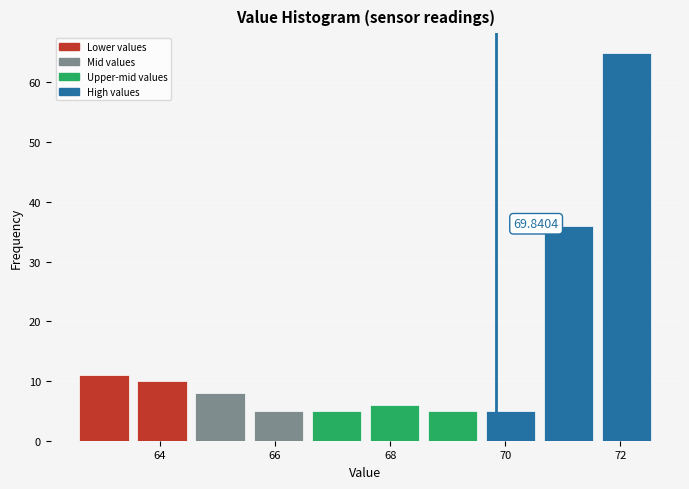

Over which range of the x-axis is the bar tallest?

71.6 to 72.6